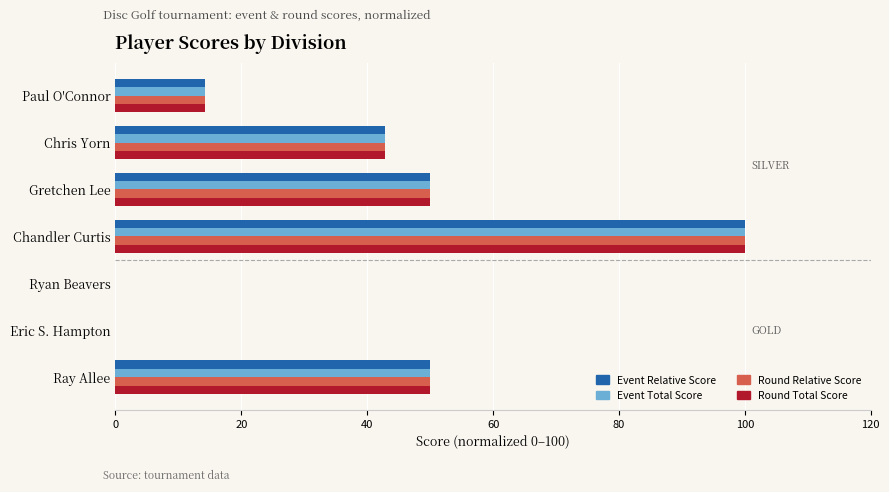

The Event Total Score series shows 68.9 at Ryan Beavers. True or false?

False